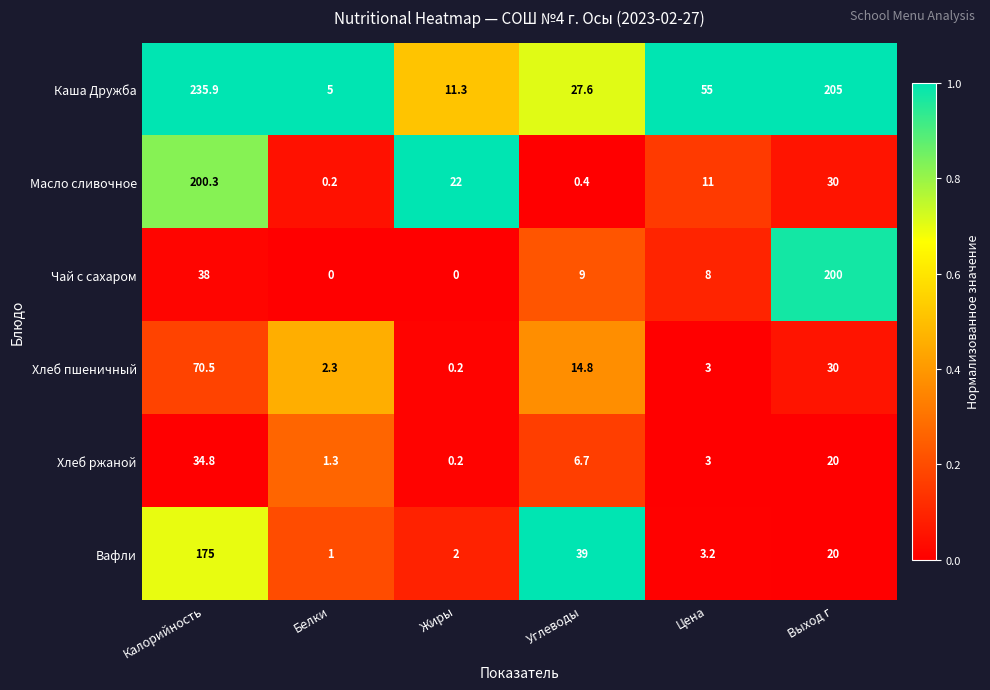

How many data points does each series have?

6